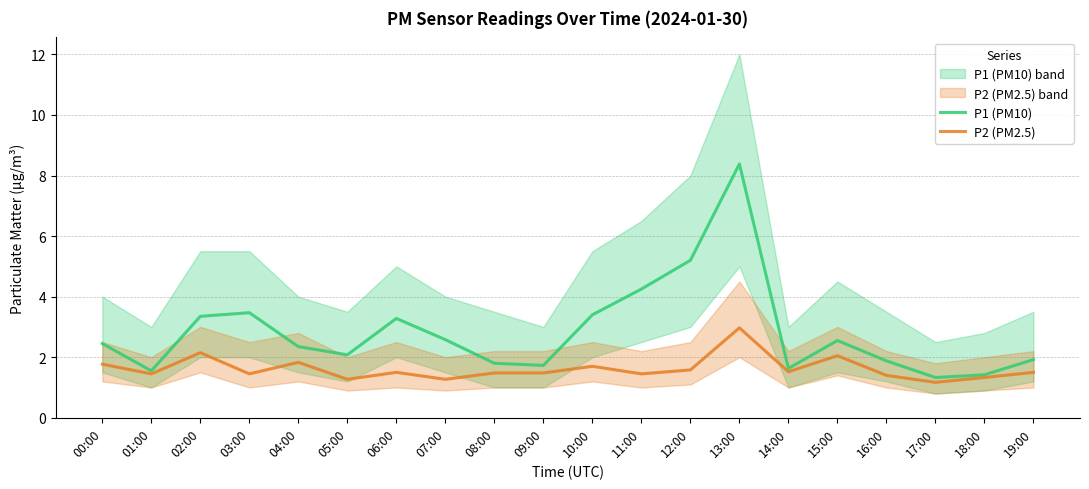

In P1 (PM10), how many points are lower than both neighbors (excluding endpoints)?

5